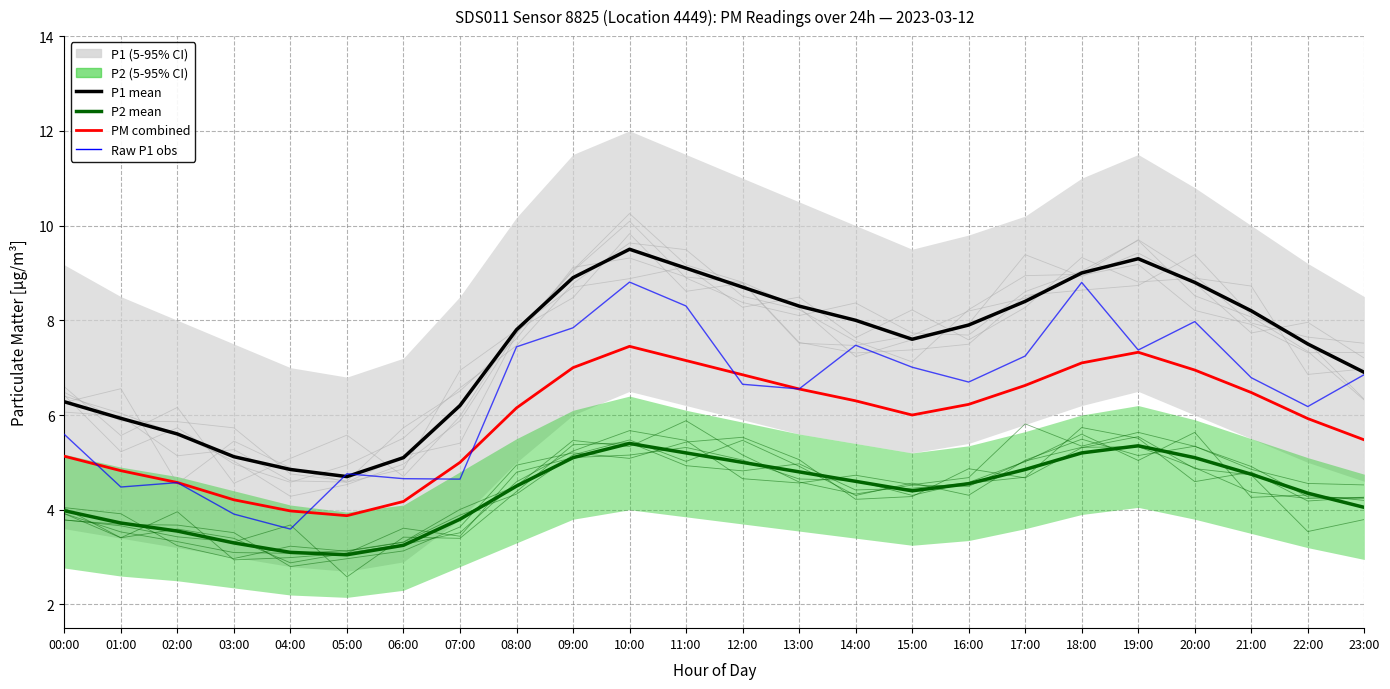

In Raw P1 obs, how many points are lower than both neighbors (excluding endpoints)?

7